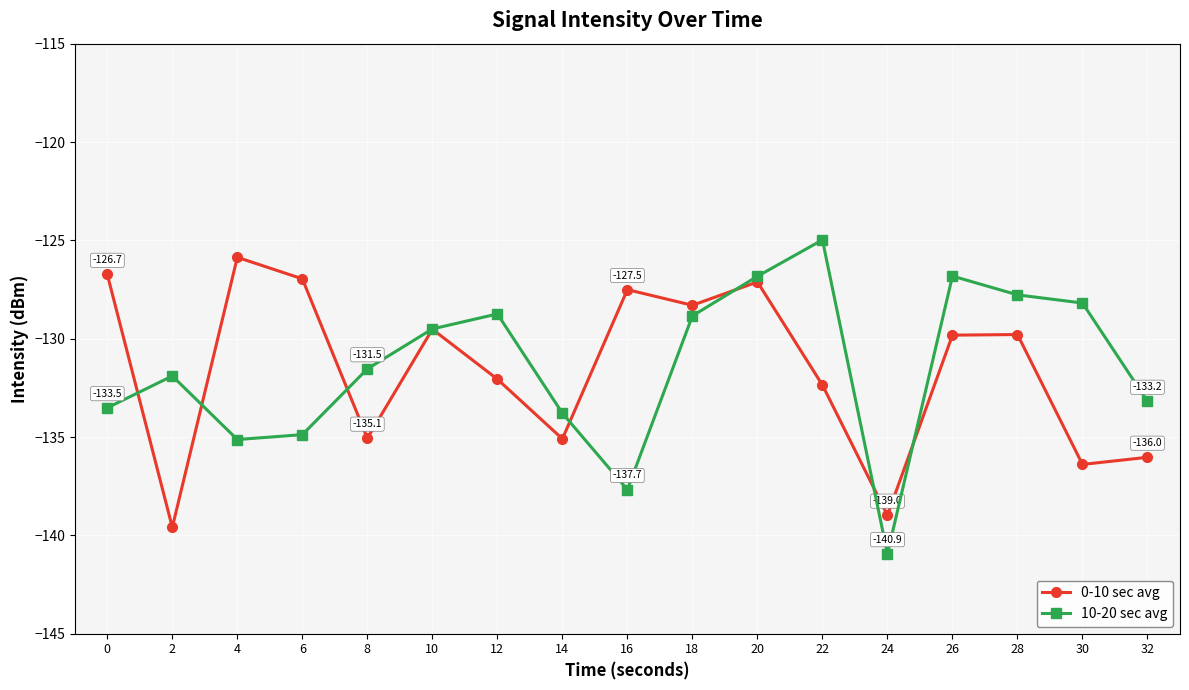

What is the spread (max minus min) of values at 32?

2.8